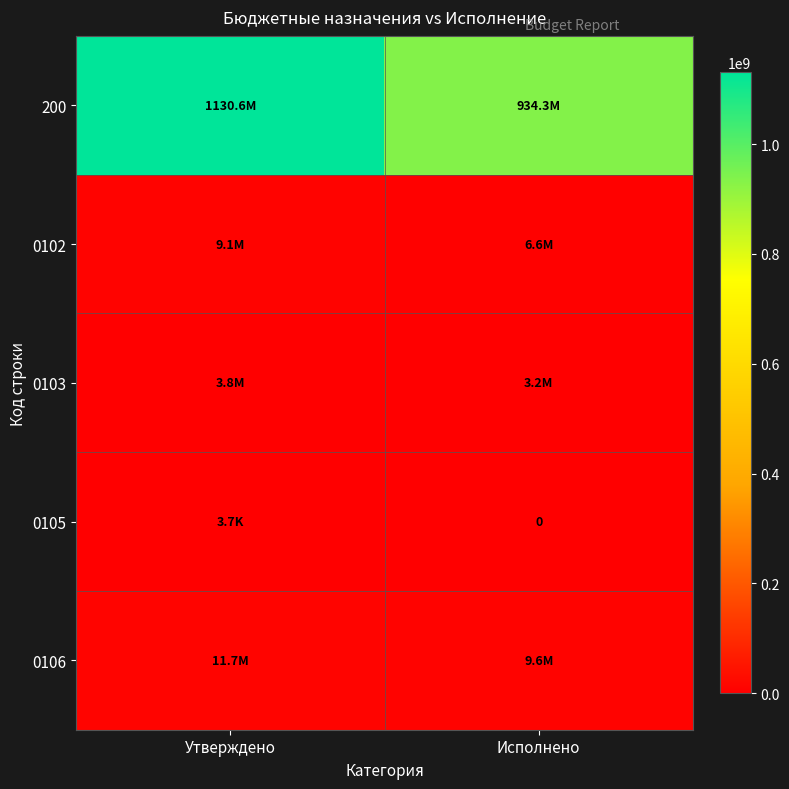

At how many categories does at least one series exceed 911819657?

2